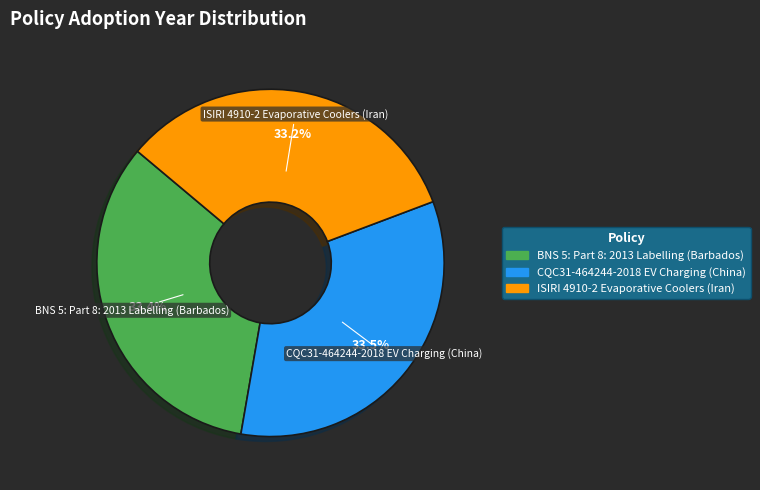

How many slices are in this pie chart?

3